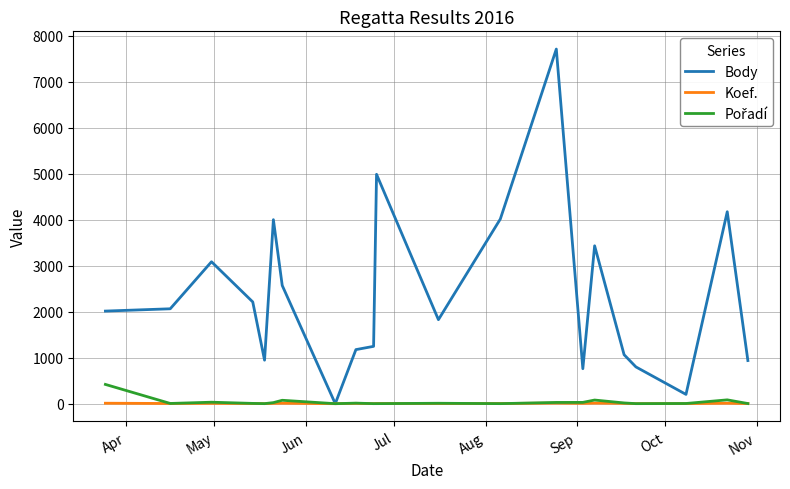

Which series has the widest spread of values?

Body